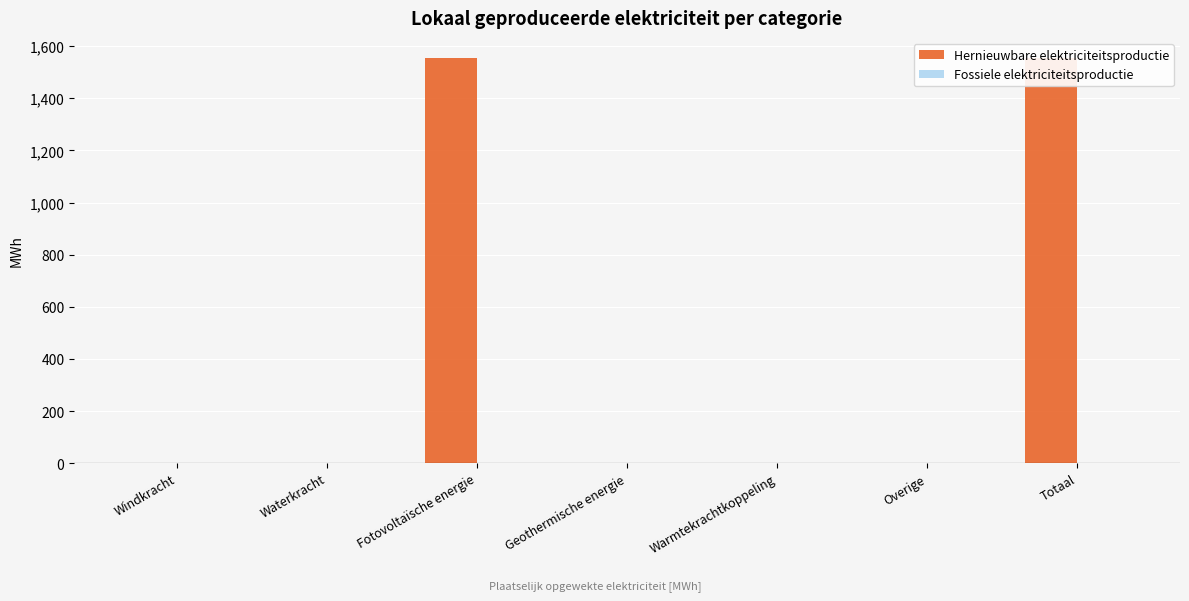

Reading left to right, what are all the values shown in this chart?

Hernieuwbare elektriciteitsproductie: Windkracht=0.0	Waterkracht=0.0	Fotovoltaïsche energie=1553.6	Geothermische energie=0.0	Warmtekrachtkoppeling=0.0	Overige=0.0	Totaal=1553.6
Fossiele elektriciteitsproductie: Windkracht=0.0	Waterkracht=0.0	Fotovoltaïsche energie=0.0	Geothermische energie=0.0	Warmtekrachtkoppeling=0.0	Overige=0.0	Totaal=0.0